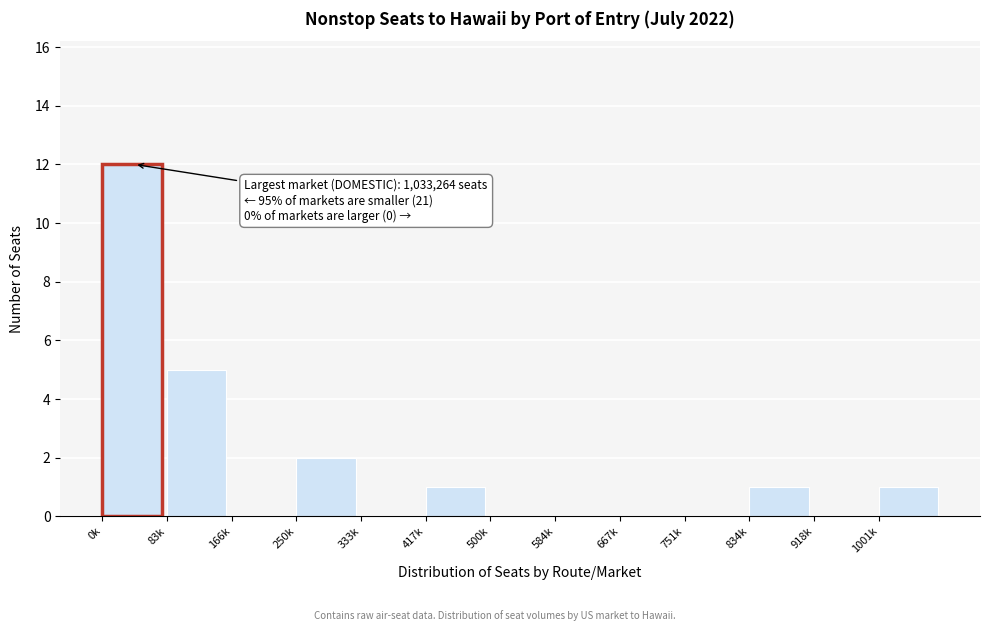

Reading right to left, extract all data points from this chart.

1001k=1	918k=0	834k=1	751k=0	667k=0	584k=0	500k=0	417k=1	333k=0	250k=2	166k=0	83k=5	0k=12